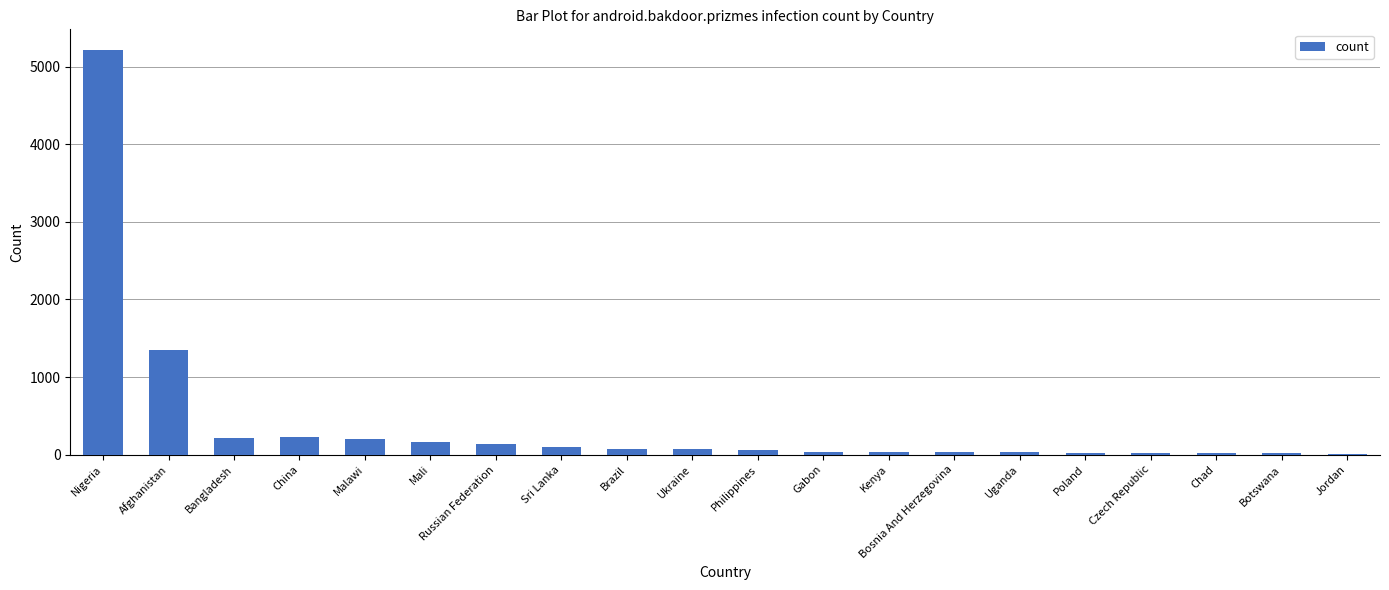

What is the sum of all values?

8006